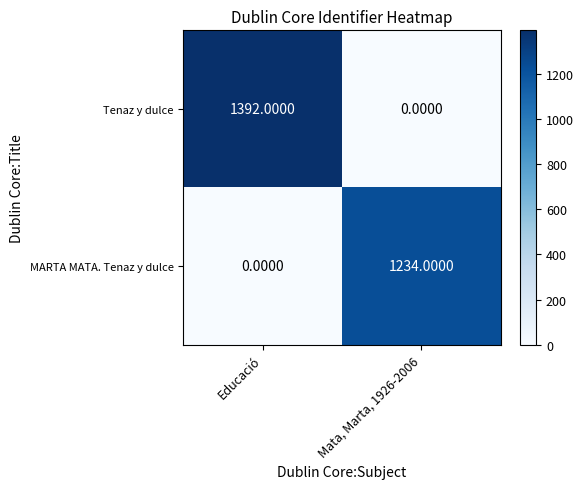

What is the difference between the Tenaz y dulce values at Mata, Marta, 1926-2006 and Educació?

1392